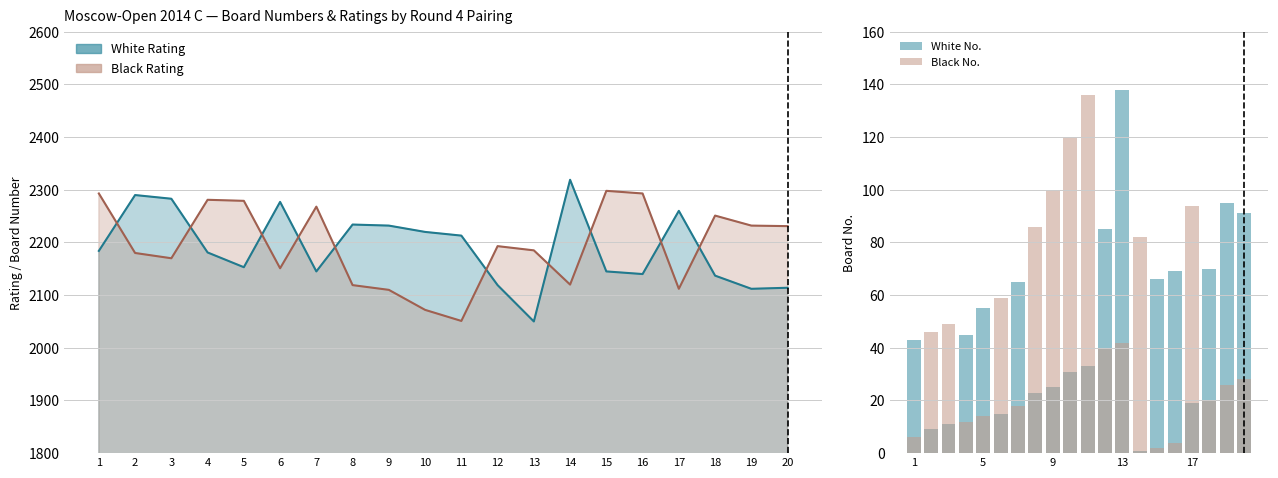

Rank the series by their maximum value, from lowest to highest.

Black No., White No.